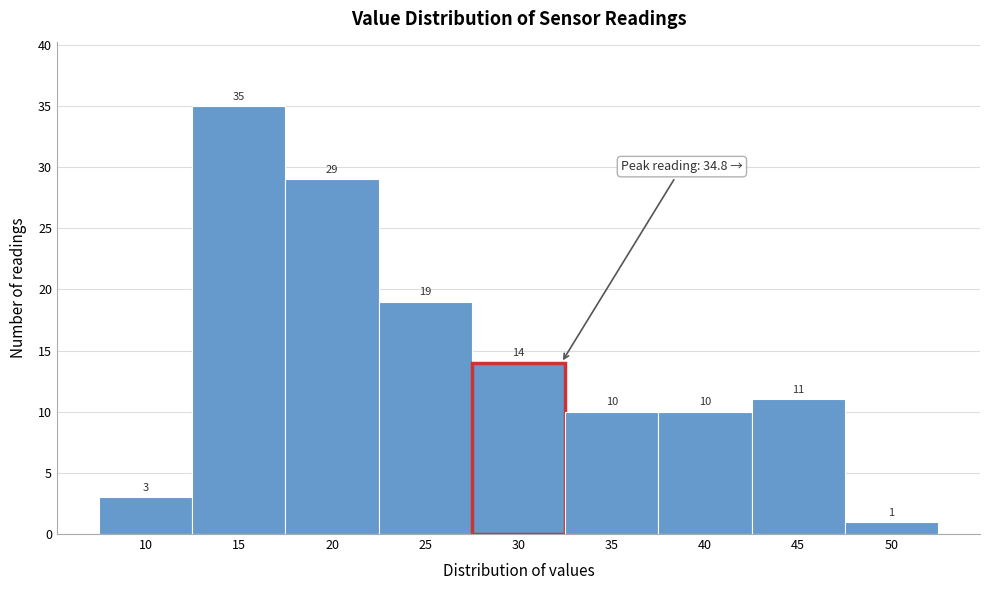

Reading left to right, extract all data points from this chart.

3	35	29	19	14	10	10	11	1